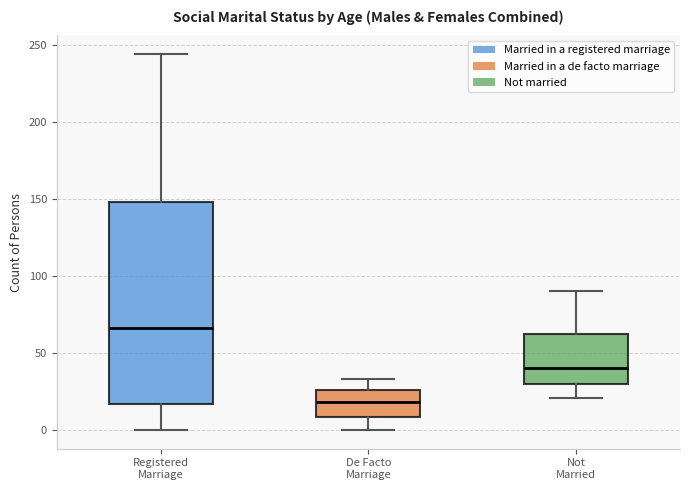

Where does the median line of the box for De Facto Marriage sit on the y-axis? The values are not printed on the chart, so give them approximately, as read against the axis.

20